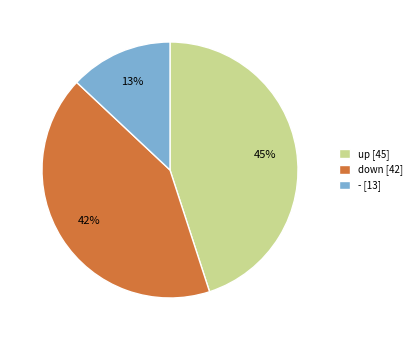

Between up [45] and - [13], which is larger?

up [45]